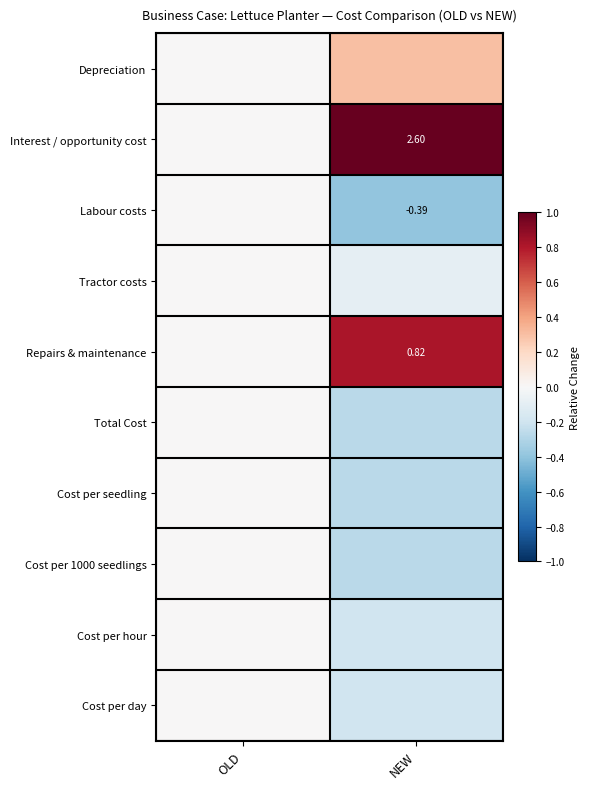

Is the value of Cost per day at OLD greater than the value of Interest / opportunity cost at OLD?

No